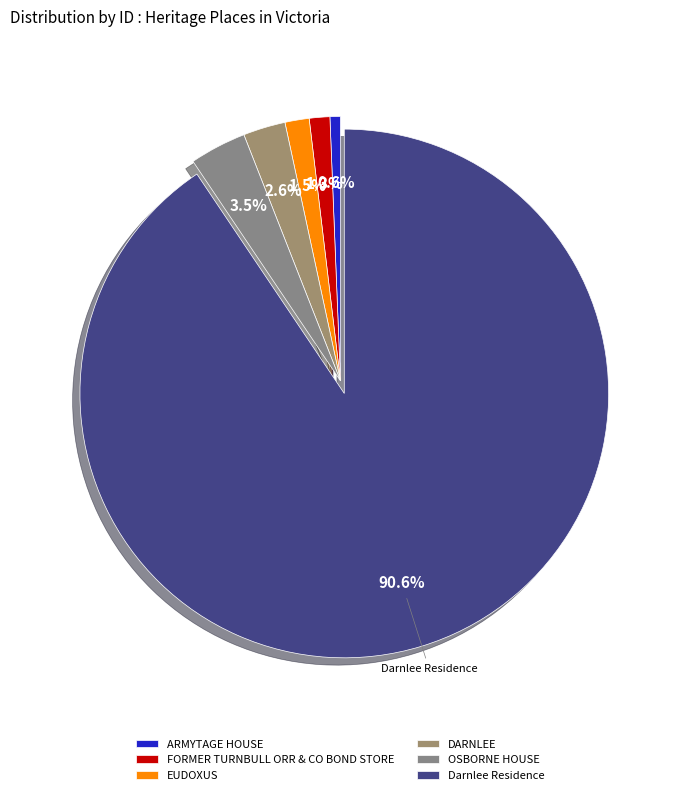

The EUDOXUS slice represents 11% of the pie. True or false?

False